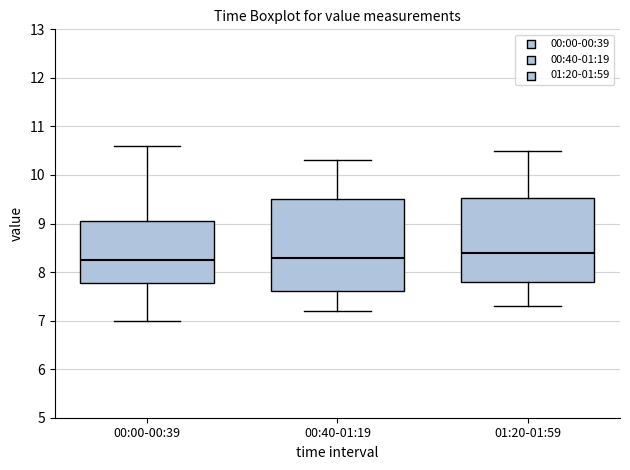

Reading left to right, transcribe this box plot: for each box, give where its median line is, the range the box spans, and where its two whiskers end, as read against the y-axis. The values are not printed on the chart, so give them approximately, as read against the axis.

00:00-00:39: median 8.3, box 7.8 to 9.1, whiskers 7.0 to 10.6
00:40-01:19: median 8.3, box 7.6 to 9.5, whiskers 7.2 to 10.3
01:20-01:59: median 8.4, box 7.8 to 9.5, whiskers 7.3 to 10.5